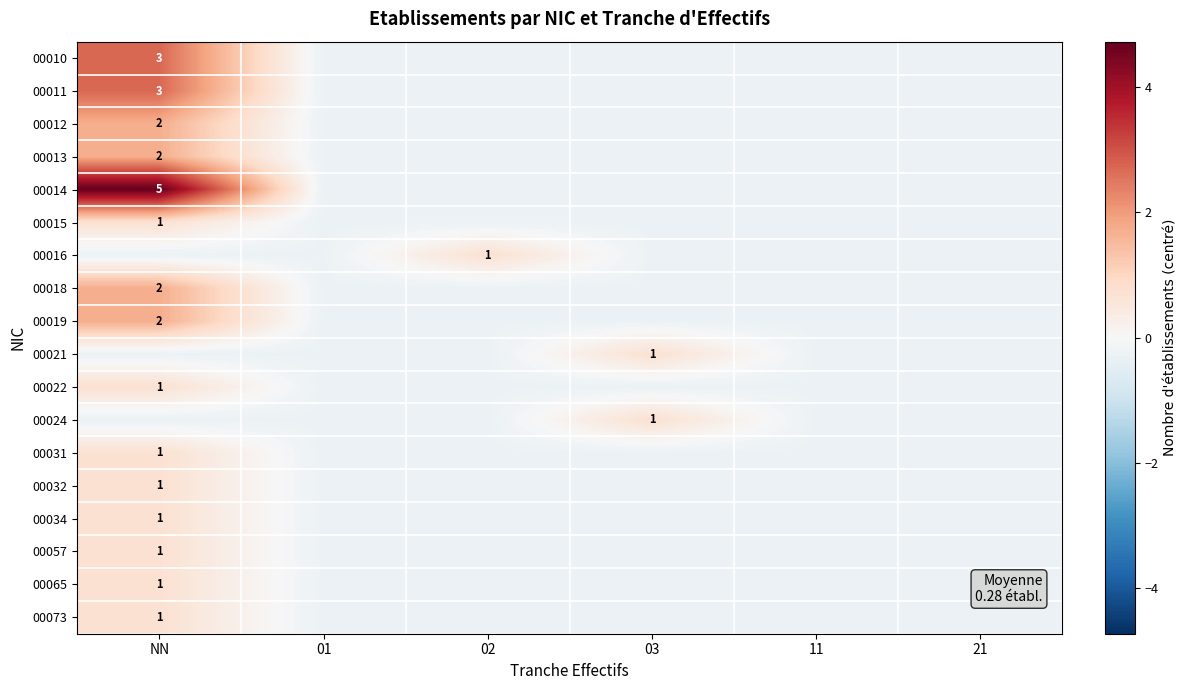

Is it true that 00018 equals 1.7 at NN?

True